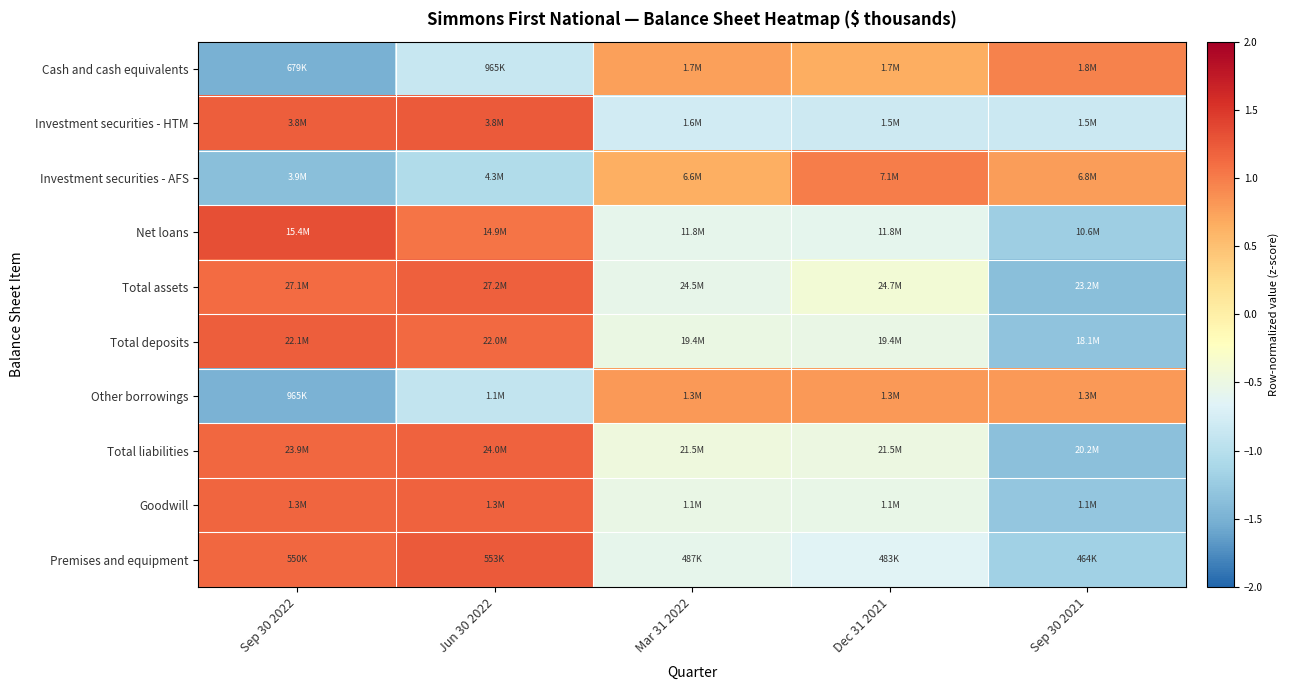

Between Jun 30 2022 and Sep 30 2021, which series saw the biggest shift?

Total assets